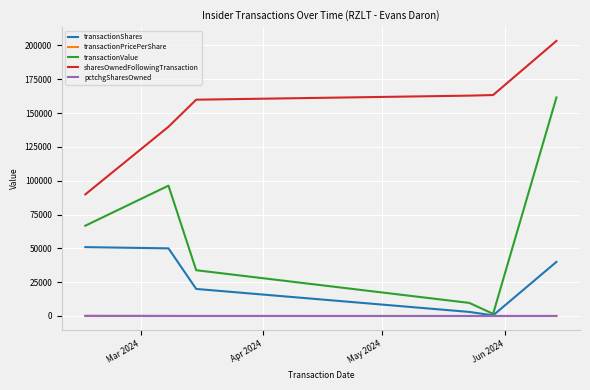

True or false: sharesOwnedFollowingTransaction and transactionPricePerShare intersect in this chart.

False